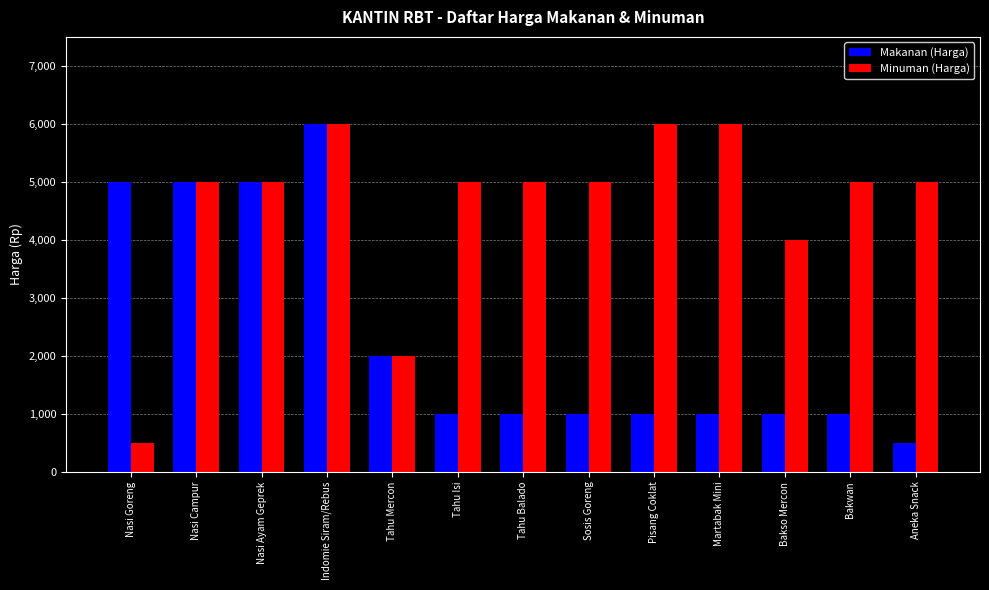

What is the difference between the maximum and minimum values in the Makanan (Harga) series?

5500